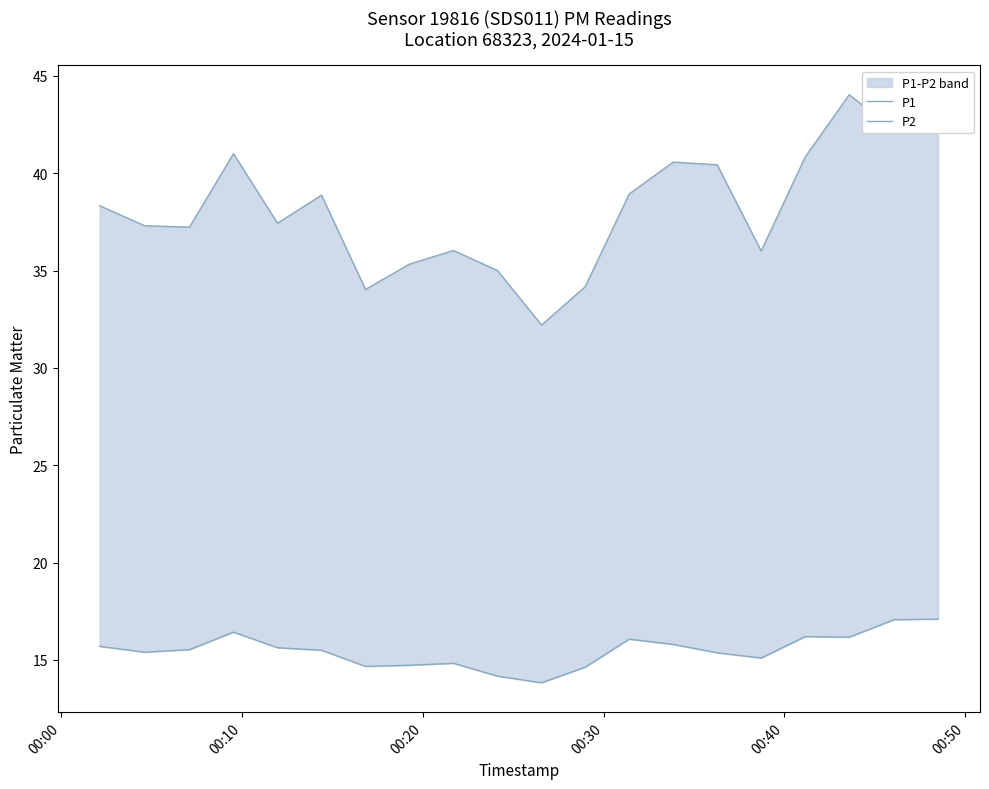

Reading left to right, transcribe all the data shown in this chart.

P1: 38.3	37.3	37.2	41.0	37.4	38.9	34.0	35.3	36.0	35.0	32.2	34.2	38.9	40.6	40.4	36.0	40.8	44.0	42.2	43.0
P2: 15.7	15.4	15.5	16.4	15.6	15.5	14.7	14.7	14.8	14.2	13.8	14.6	16.1	15.8	15.4	15.1	16.2	16.2	17.1	17.1